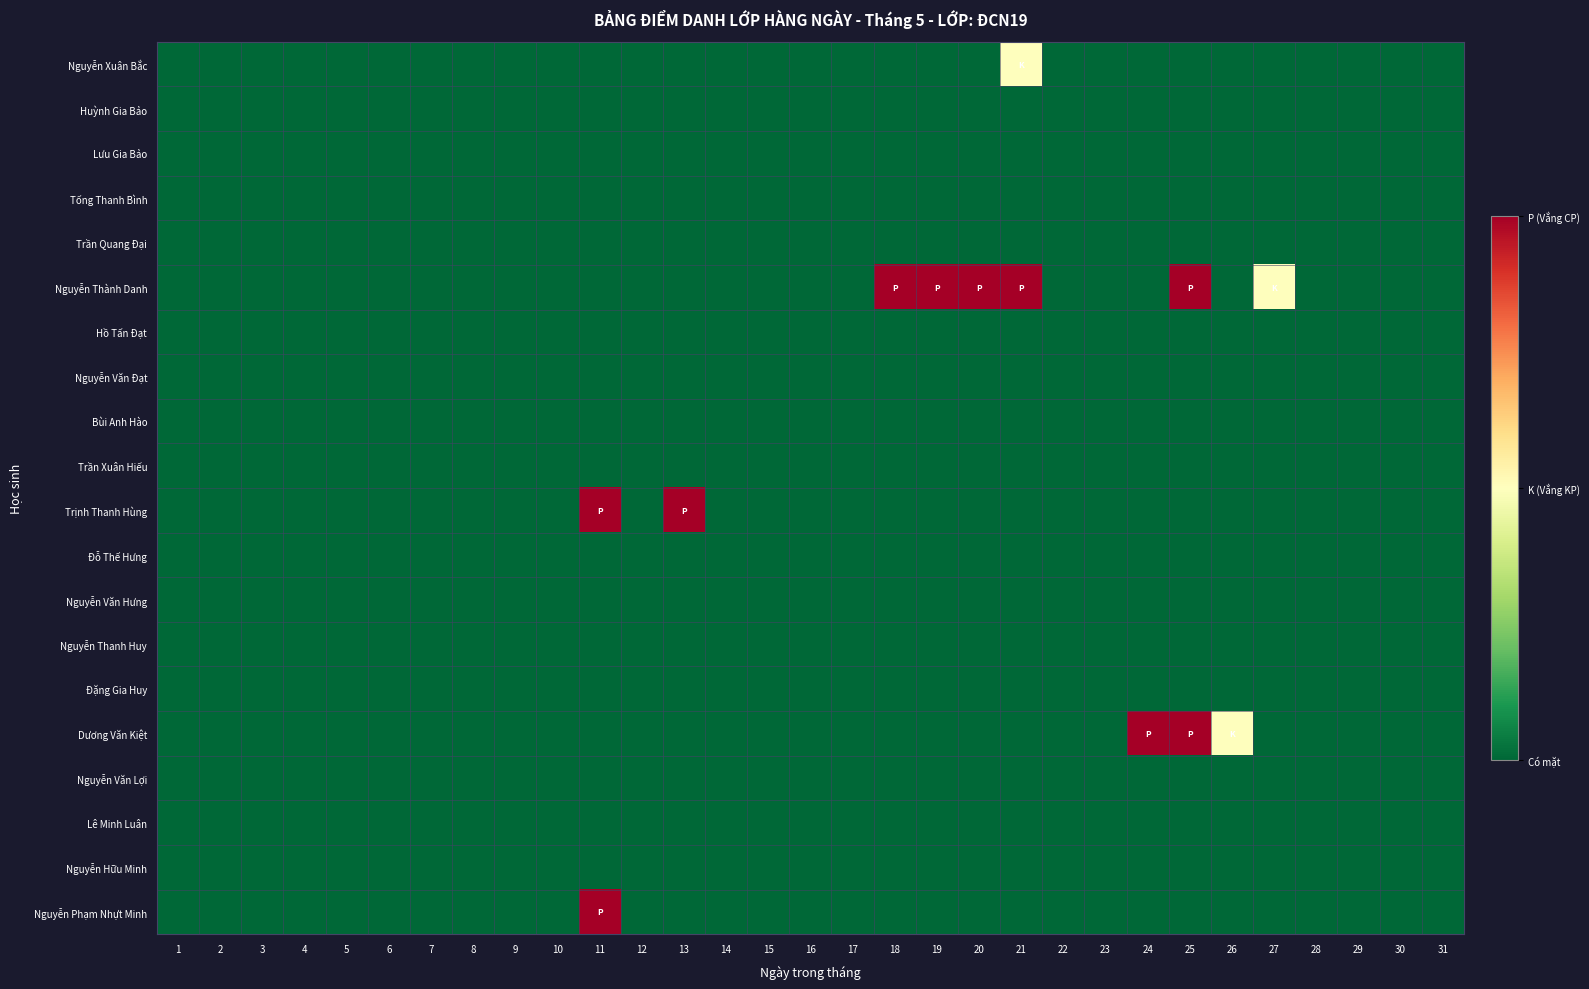

At how many categories does at least one series exceed 0?

10